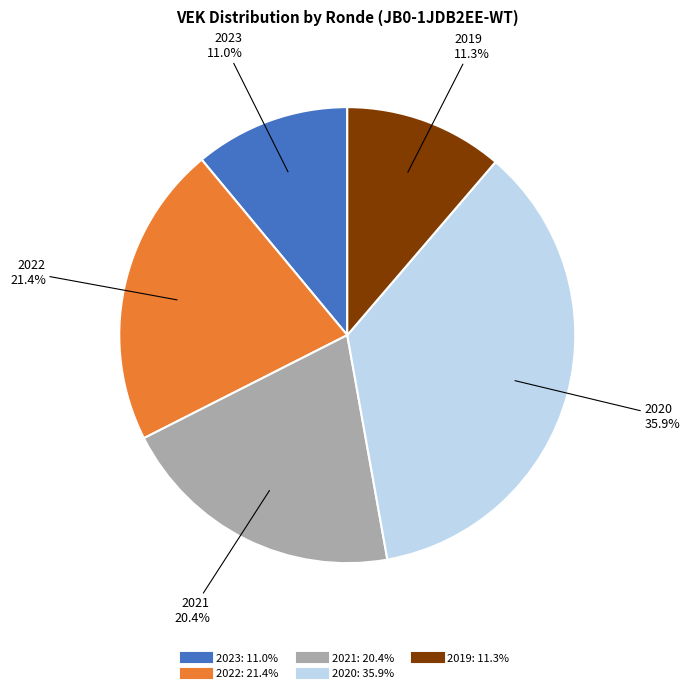

Does any single category account for the majority?

No